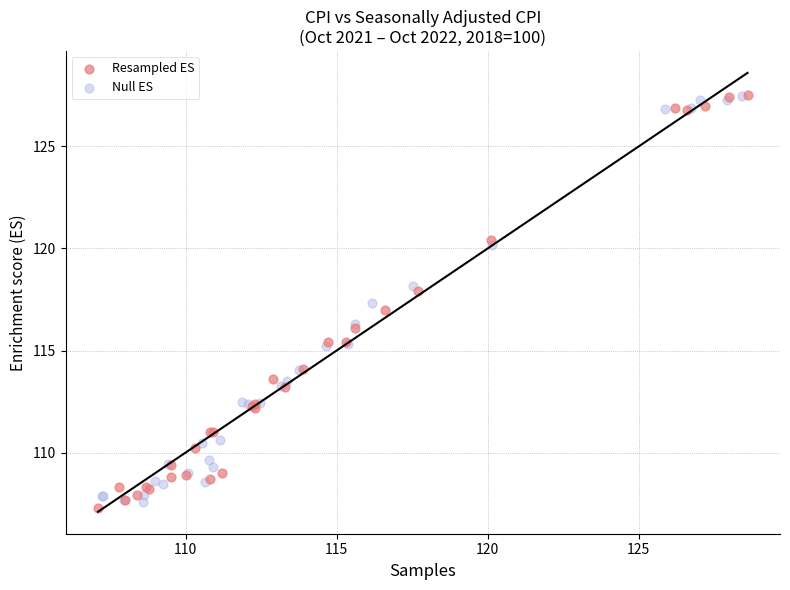

Which series has the largest Y range (max minus min)?

Resampled ES